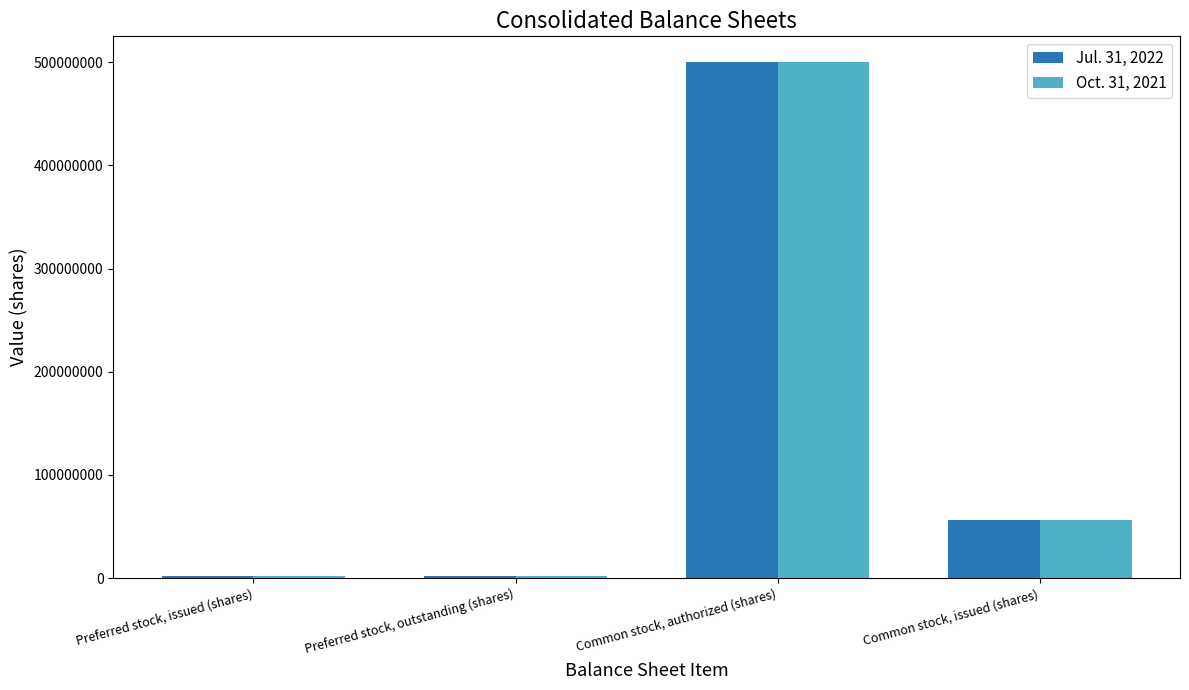

Does the chart contain any negative values?

No